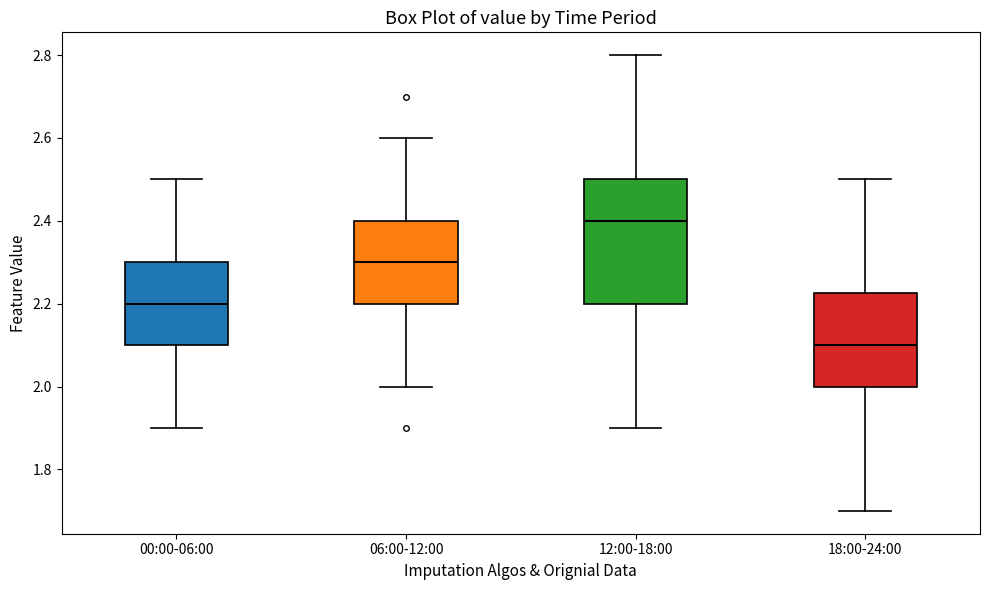

Which box is the tallest, from its lower edge to its upper edge?

12:00-18:00